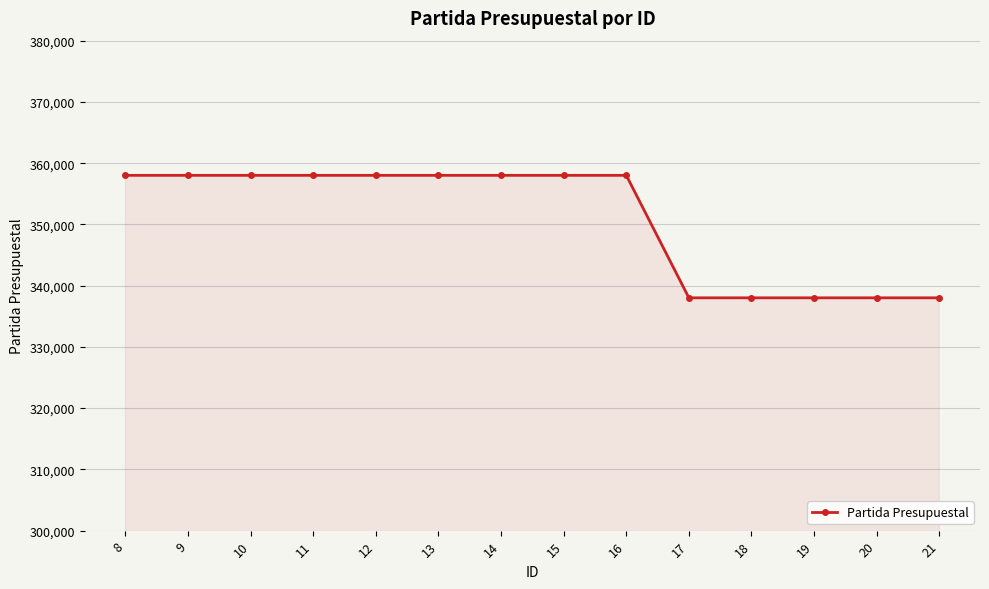

The chart shows a value of 240216 at 16. True or false?

False